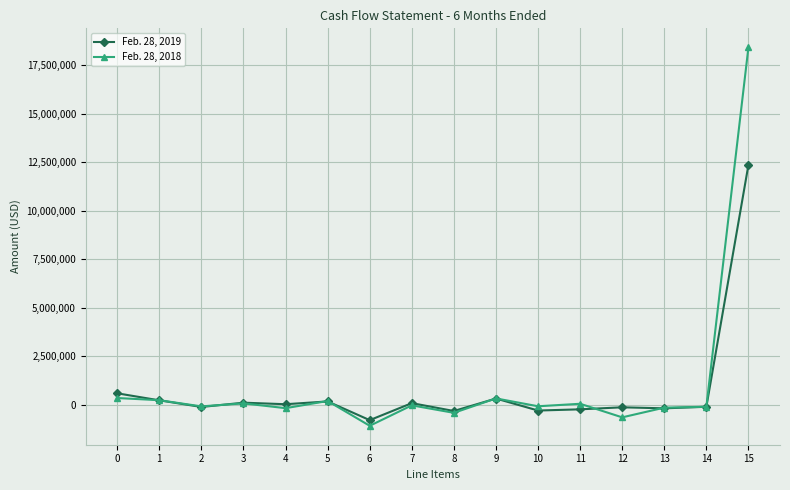

At which category is the sum across all series the highest?

15